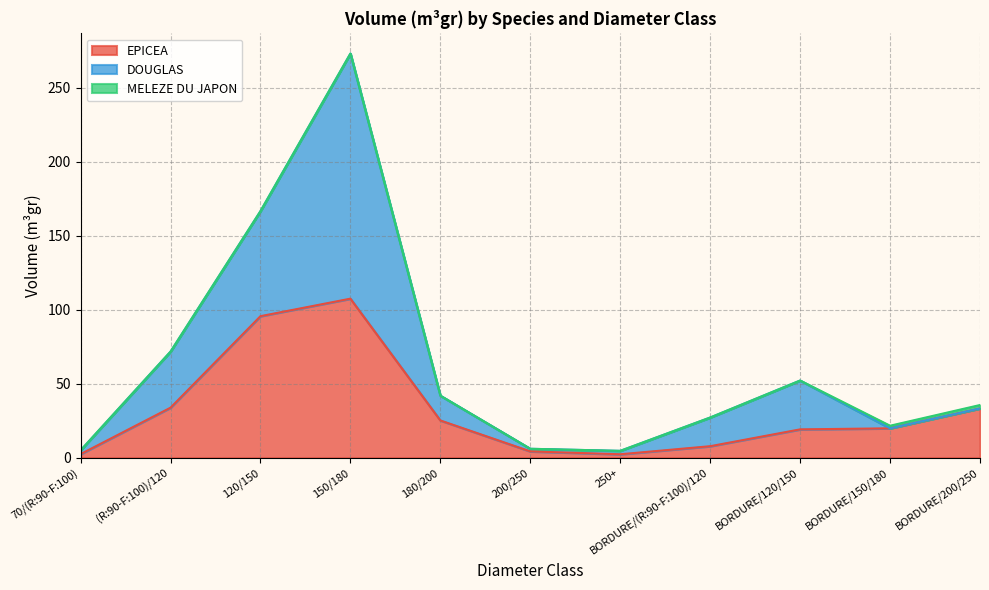

Is the value of MELEZE DU JAPON at 200/250 greater than the value of EPICEA at 250+?

No